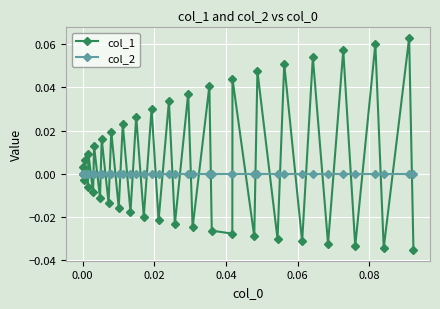

How many interior local peaks does the col_1 series have?

19